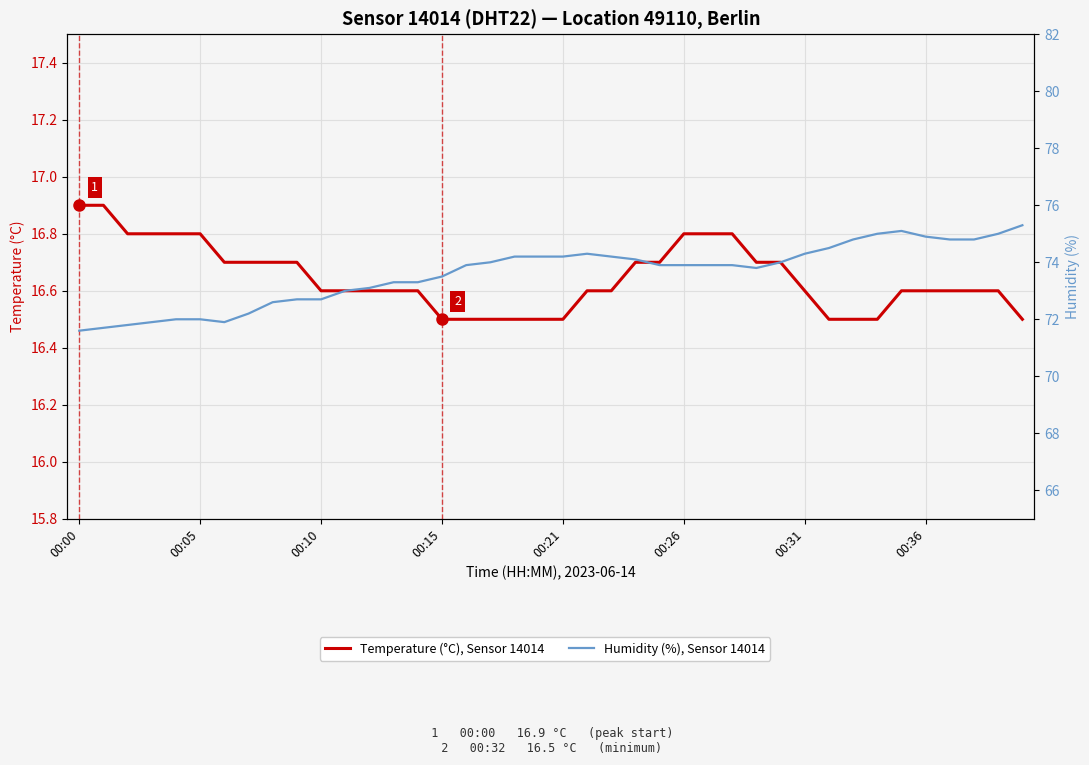

Rank the series at 28 from highest to lowest value.

Humidity (%), Sensor 14014, Temperature (°C), Sensor 14014